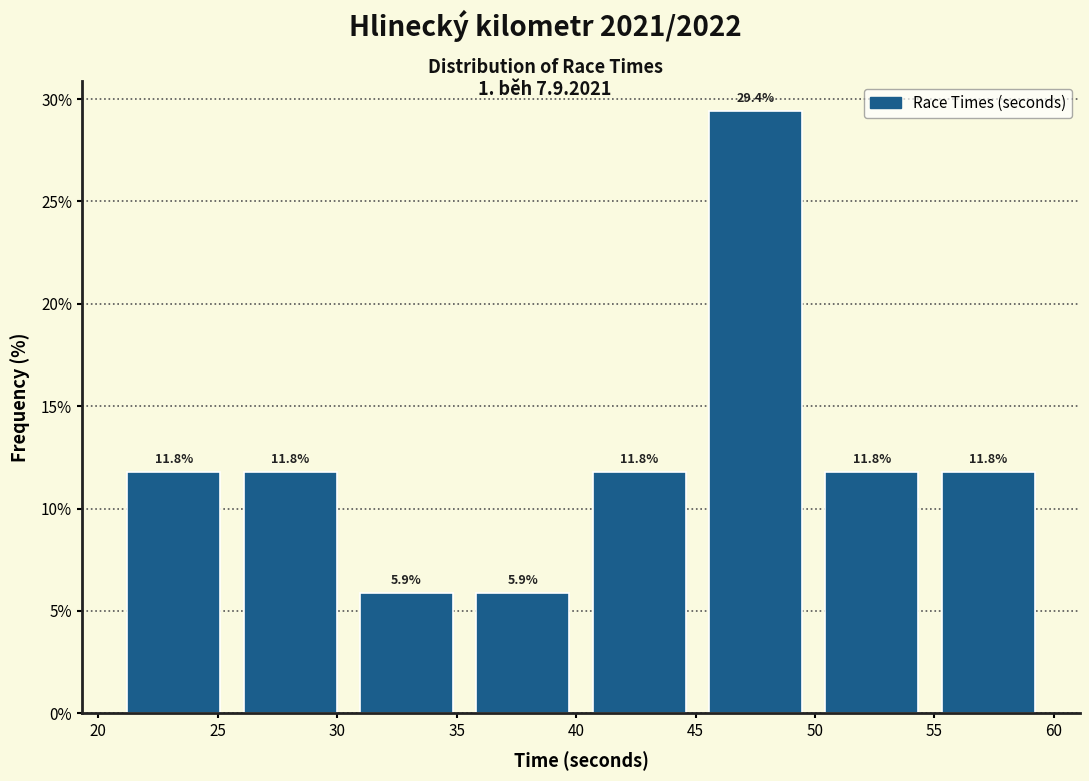

Reading left to right, transcribe this chart: for each bar, give the range it covers on the x-axis and its height. The bar edges are not printed on the chart, so give them approximately, as read against the axis.

20.5 to 25.5: 11.8
25.5 to 30.5: 11.8
30.5 to 35.5: 5.9
35.5 to 40.0: 5.9
40.0 to 45.0: 11.8
45.0 to 50.0: 29.4
50.0 to 55.0: 11.8
55.0 to 59.5: 11.8